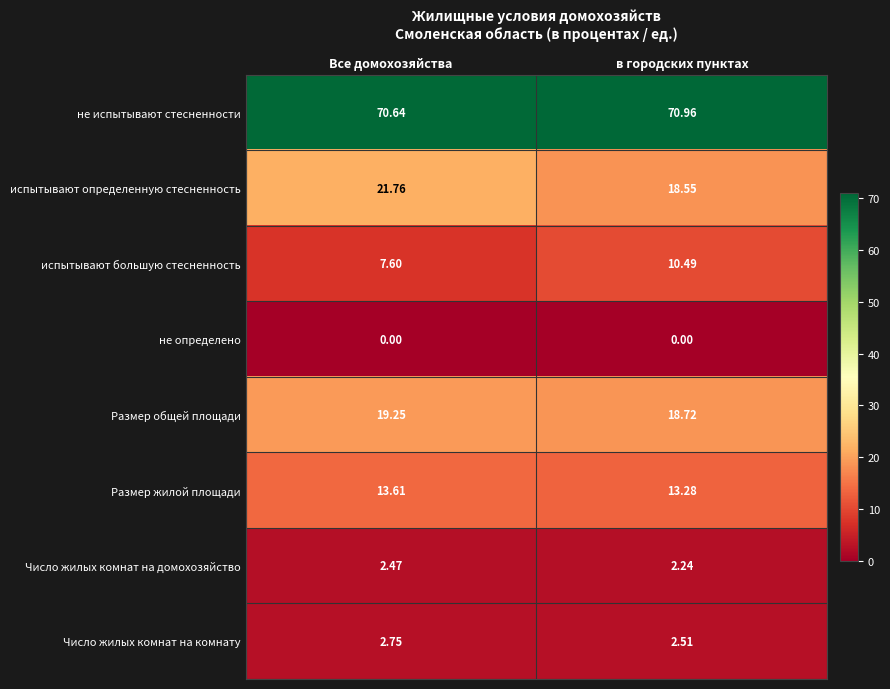

At which label is испытывают большую стесненность closest to 9?

Все домохозяйства